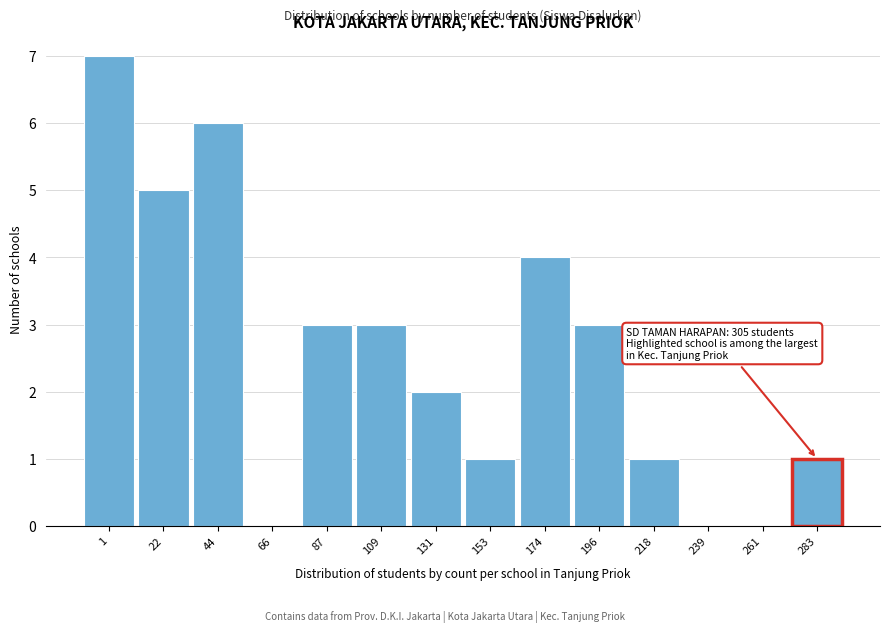

Reading left to right, list all the values displayed in this chart.

1=7	22=5	44=6	66=0	87=3	109=3	131=2	153=1	174=4	196=3	218=1	239=0	261=0	283=1